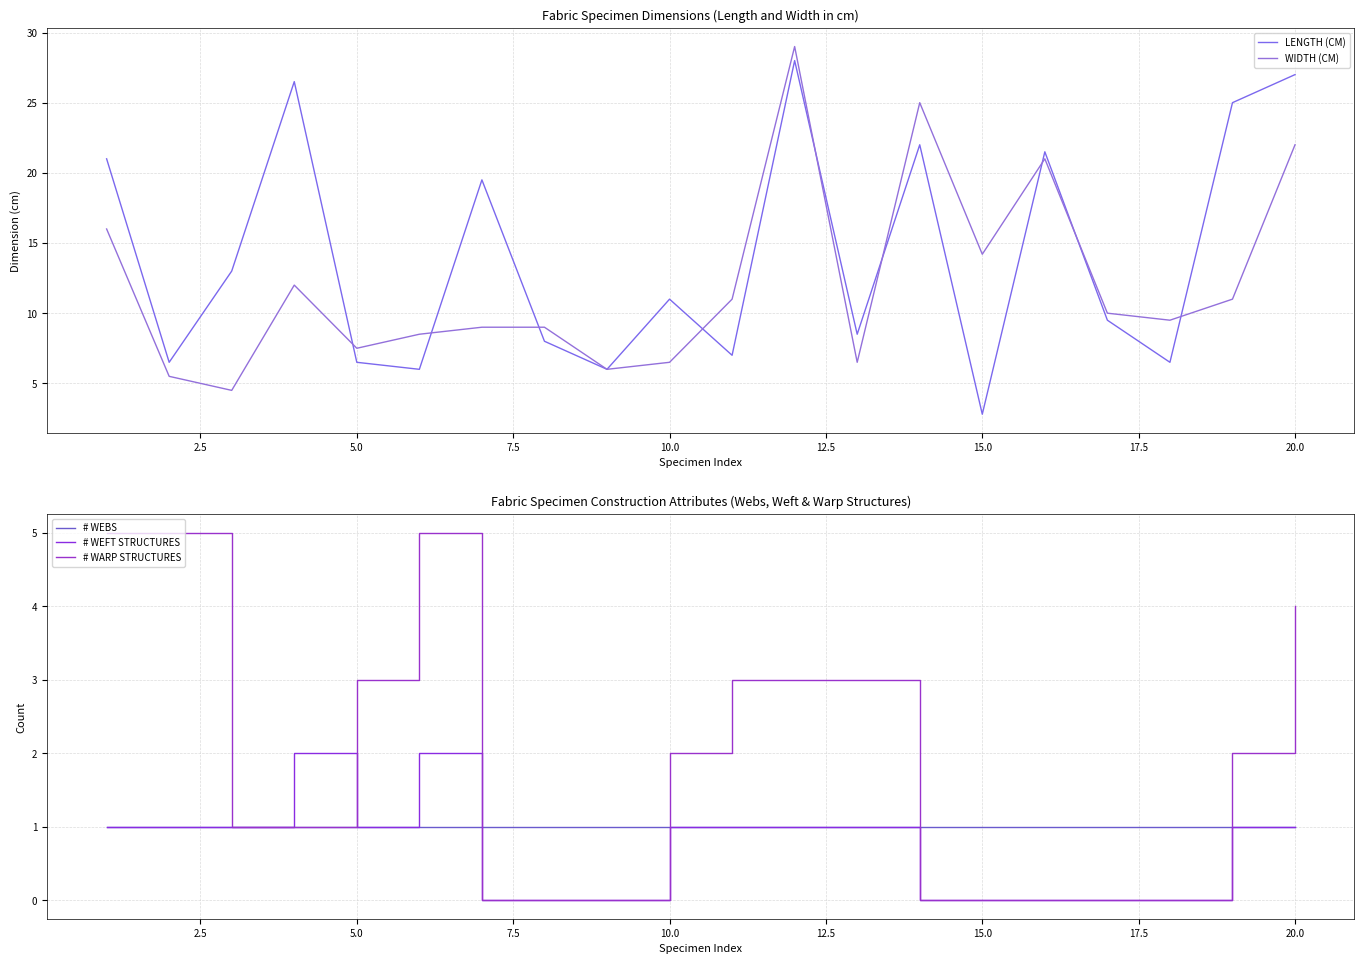

True or false: # WEFT STRUCTURES has more than 0 points higher than both neighbors.

True